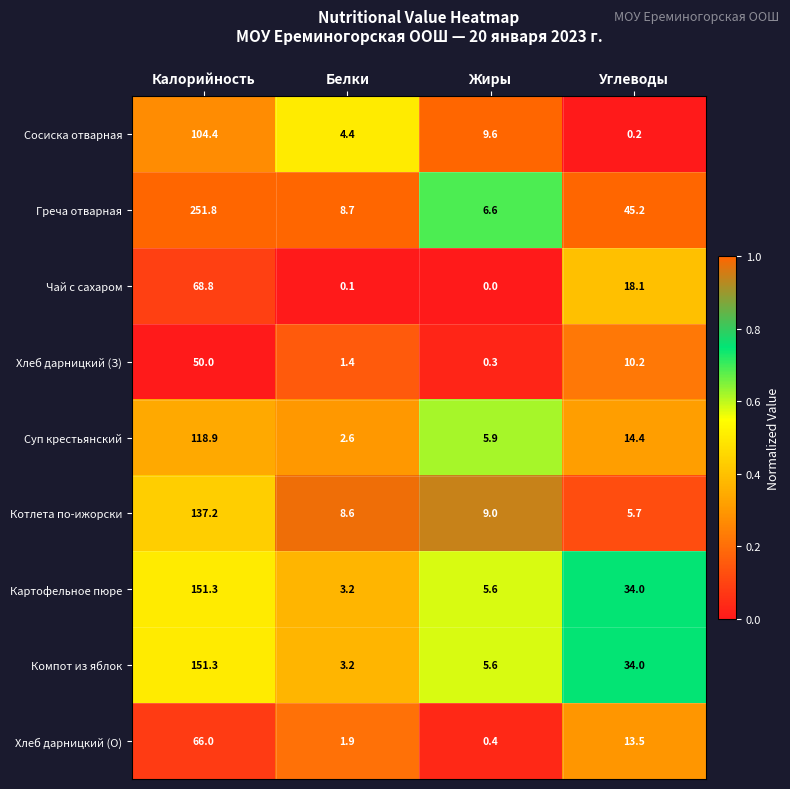

Rank the categories by Компот из яблок value from highest to lowest.

Калорийность, Углеводы, Жиры, Белки